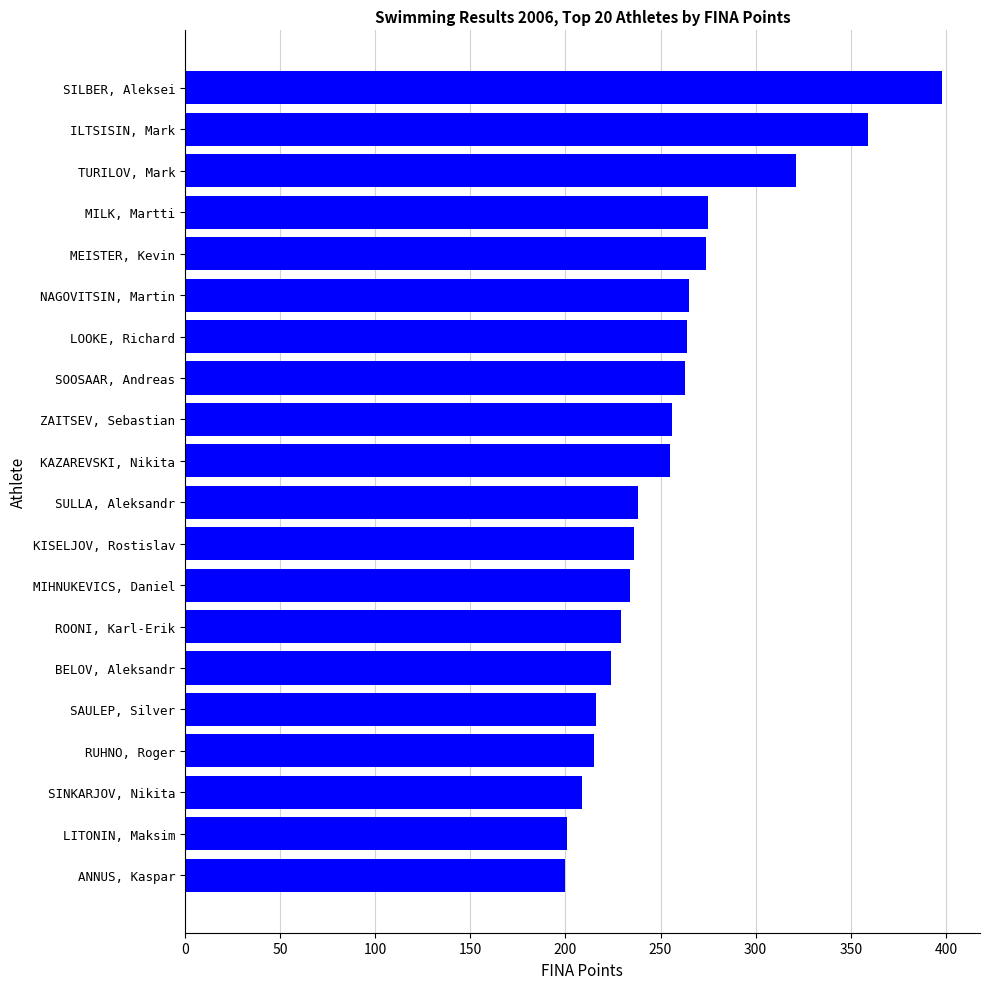

Is it true that the value at KAZAREVSKI, Nikita is 83?

False